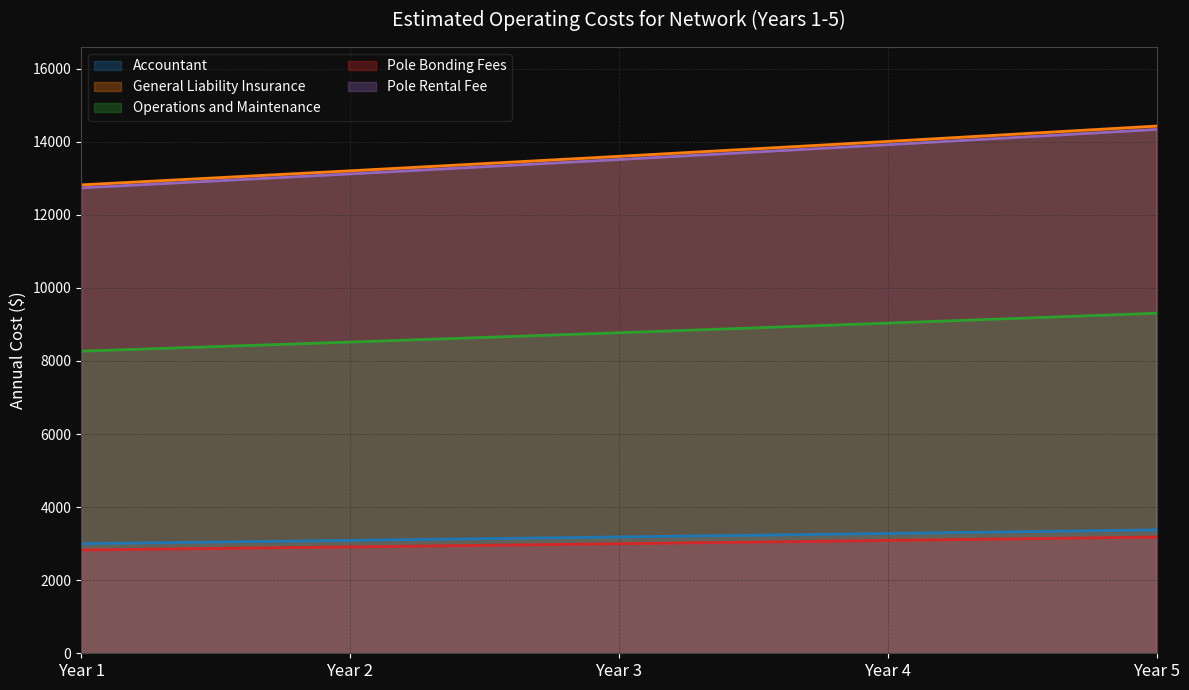

Does the chart have visible grid lines?

Yes